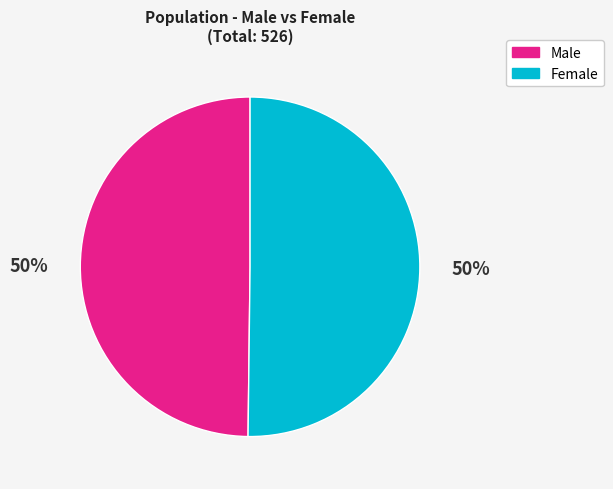

What percentage is the Male slice, to the nearest percent?

50%